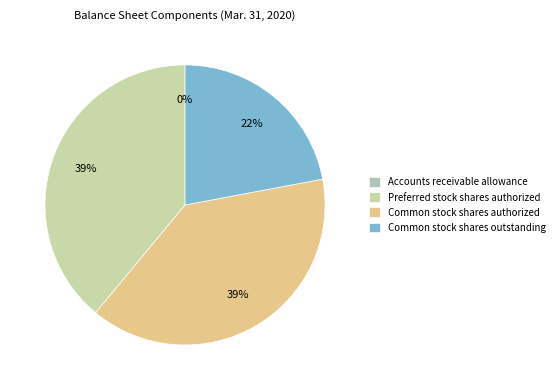

Approximately how many times larger is the value at Preferred stock shares authorized compared to Common stock shares outstanding?

1.8